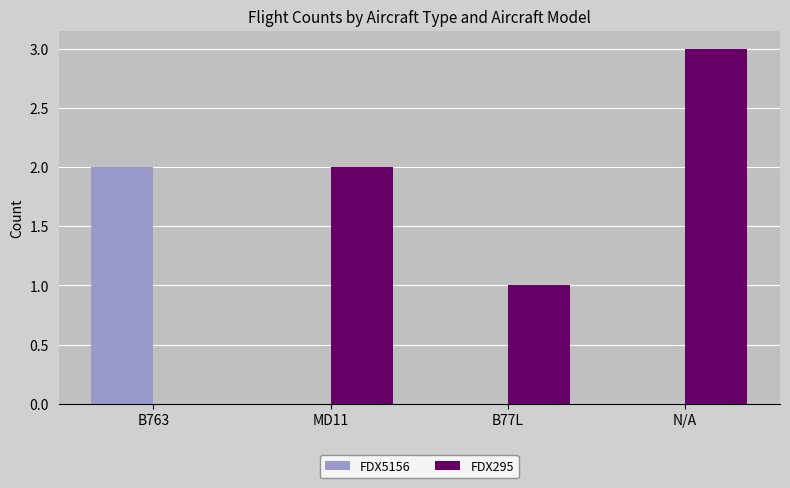

The FDX5156 series shows 0 at B77L. True or false?

True